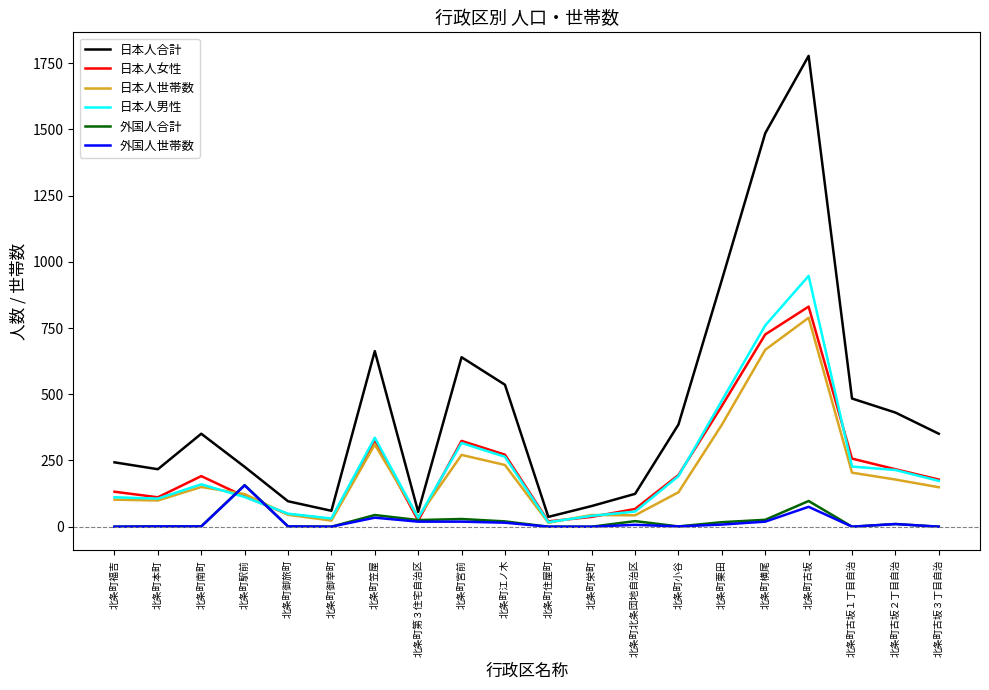

Is this an area chart (filled region under the line)?

No